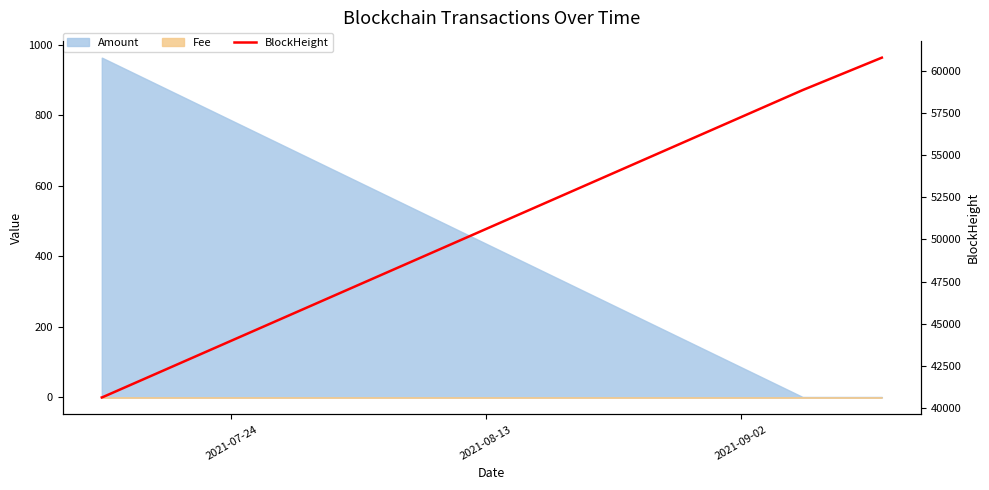

The value at 2021-09-02 is 58845. True or false?

True